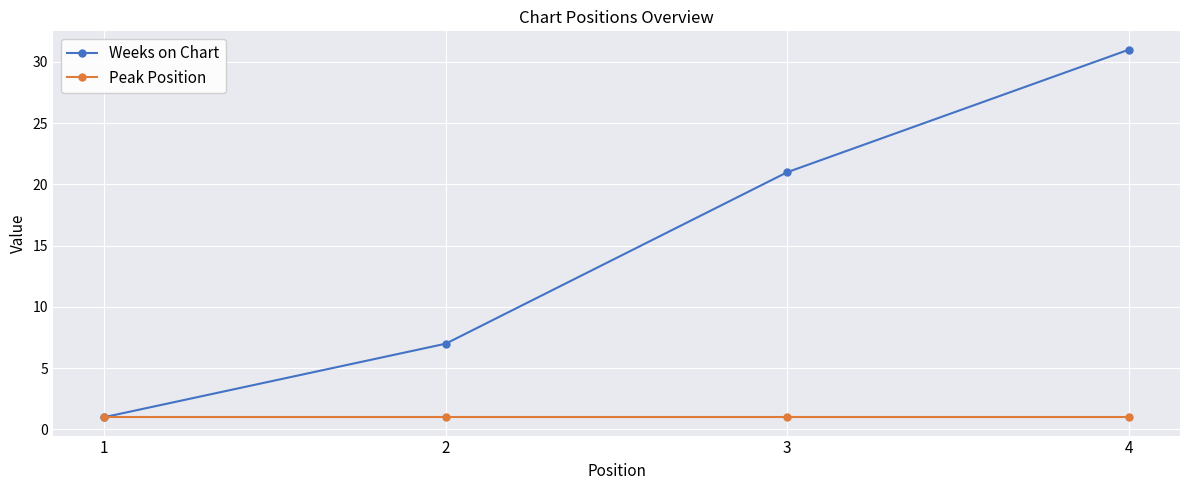

How many data points in Weeks on Chart are less than 21?

2